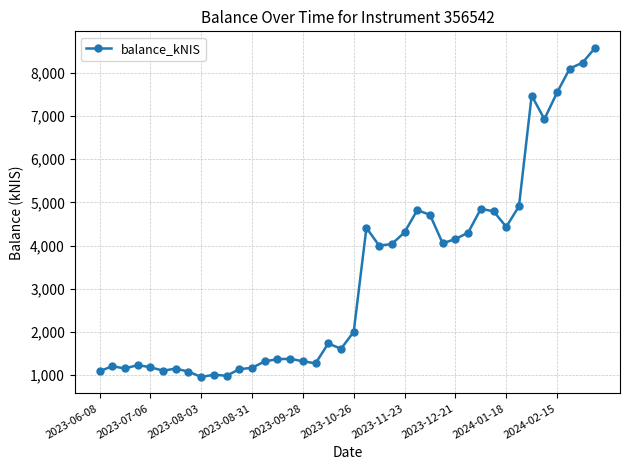

What is the greatest value displayed?

8577.7